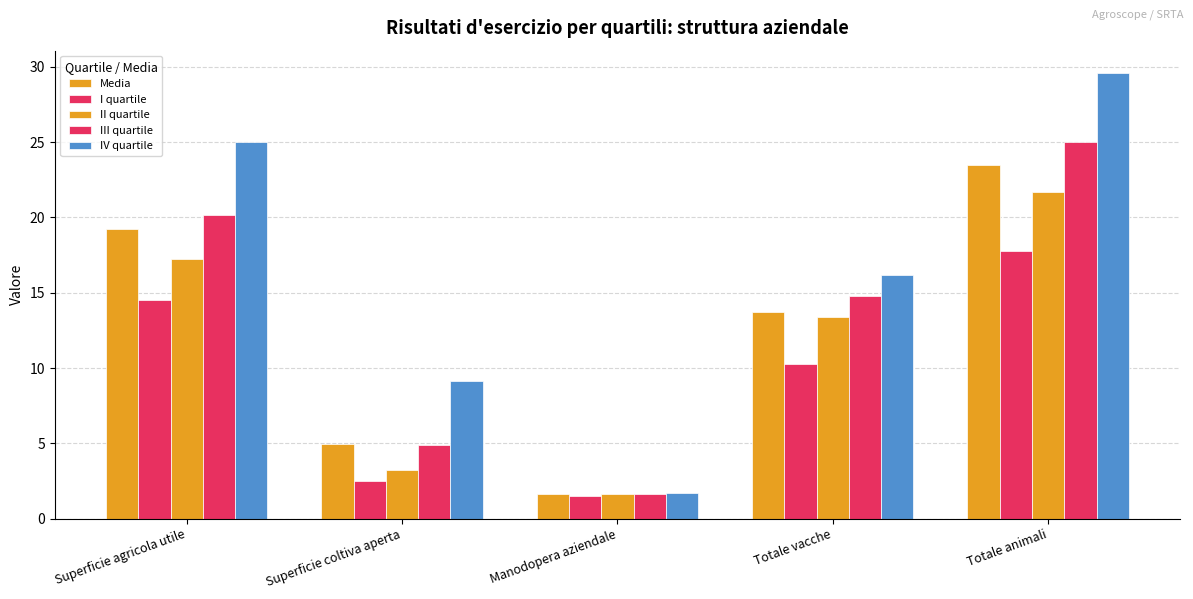

Where is II quartile nearest to the value 11?

Totale vacche